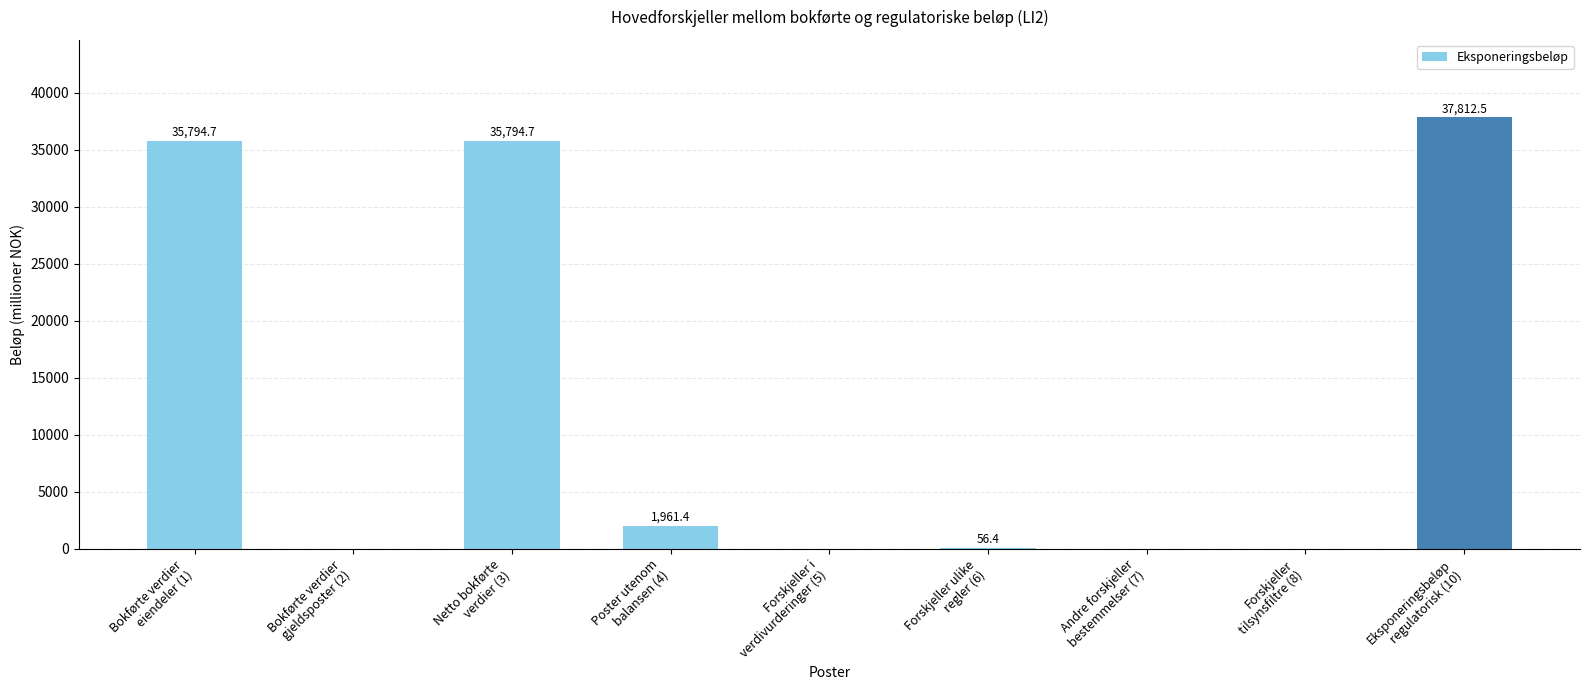

What is the sum of all values?

111419.7